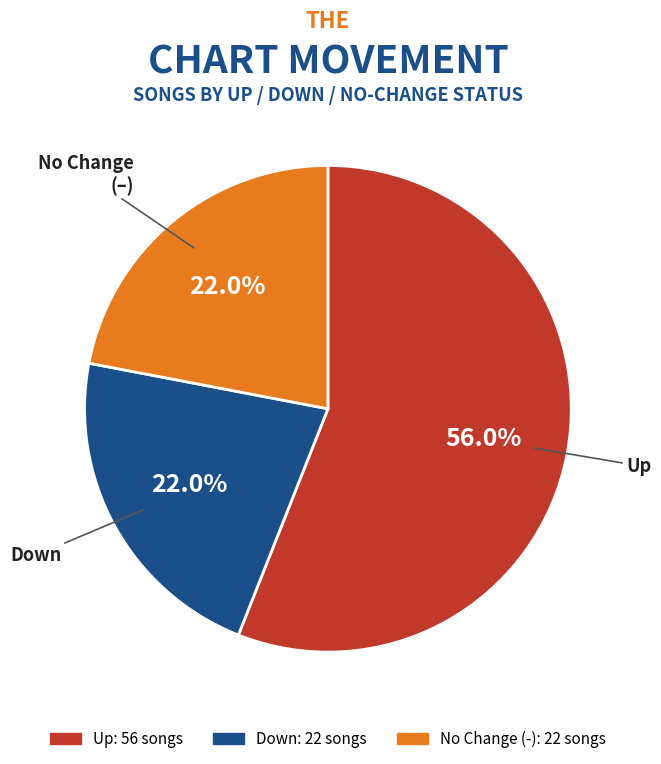

Does any single category account for the majority?

Yes